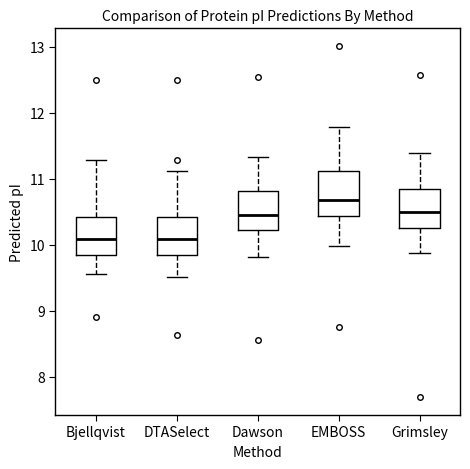

Reading left to right, transcribe this box plot: for each box, give where its median line is, the range the box spans, and where its two whiskers end, as read against the y-axis. The values are not printed on the chart, so give them approximately, as read against the axis.

Bjellqvist: median 10.1, box 9.9 to 10.4, whiskers 9.6 to 11.3
DTASelect: median 10.1, box 9.8 to 10.4, whiskers 9.5 to 11.1
Dawson: median 10.4, box 10.2 to 10.8, whiskers 9.8 to 11.3
EMBOSS: median 10.7, box 10.4 to 11.1, whiskers 10.0 to 11.8
Grimsley: median 10.5, box 10.3 to 10.8, whiskers 9.9 to 11.4